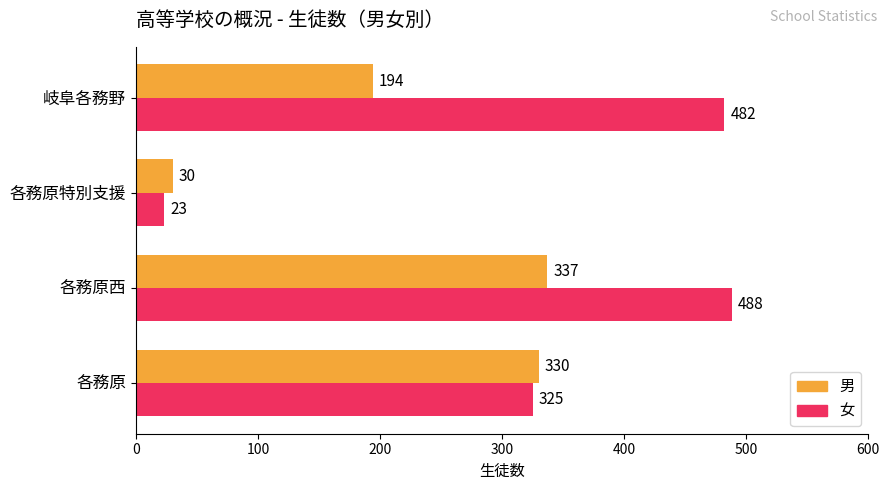

What is the difference between the highest and lowest values at 各務原西?

151